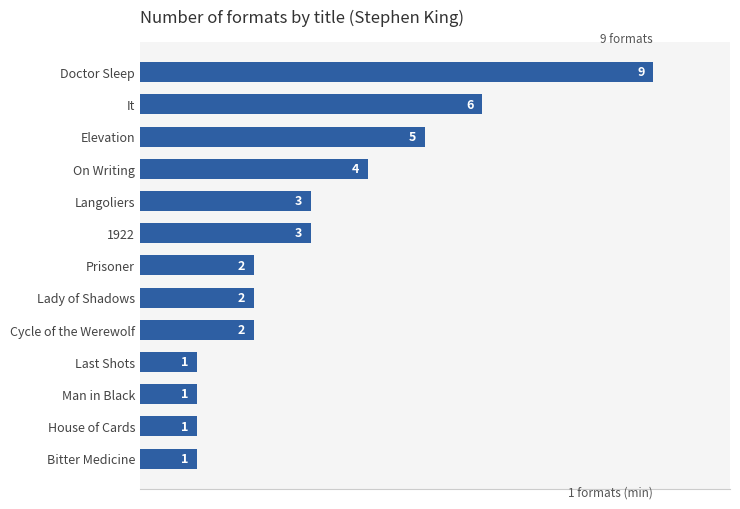

Reading top to bottom, transcribe all the data shown in this chart.

Doctor Sleep=9	It=6	Elevation=5	On Writing=4	Langoliers=3	1922=3	Prisoner=2	Lady of Shadows=2	Cycle of the Werewolf=2	Last Shots=1	Man in Black=1	House of Cards=1	Bitter Medicine=1